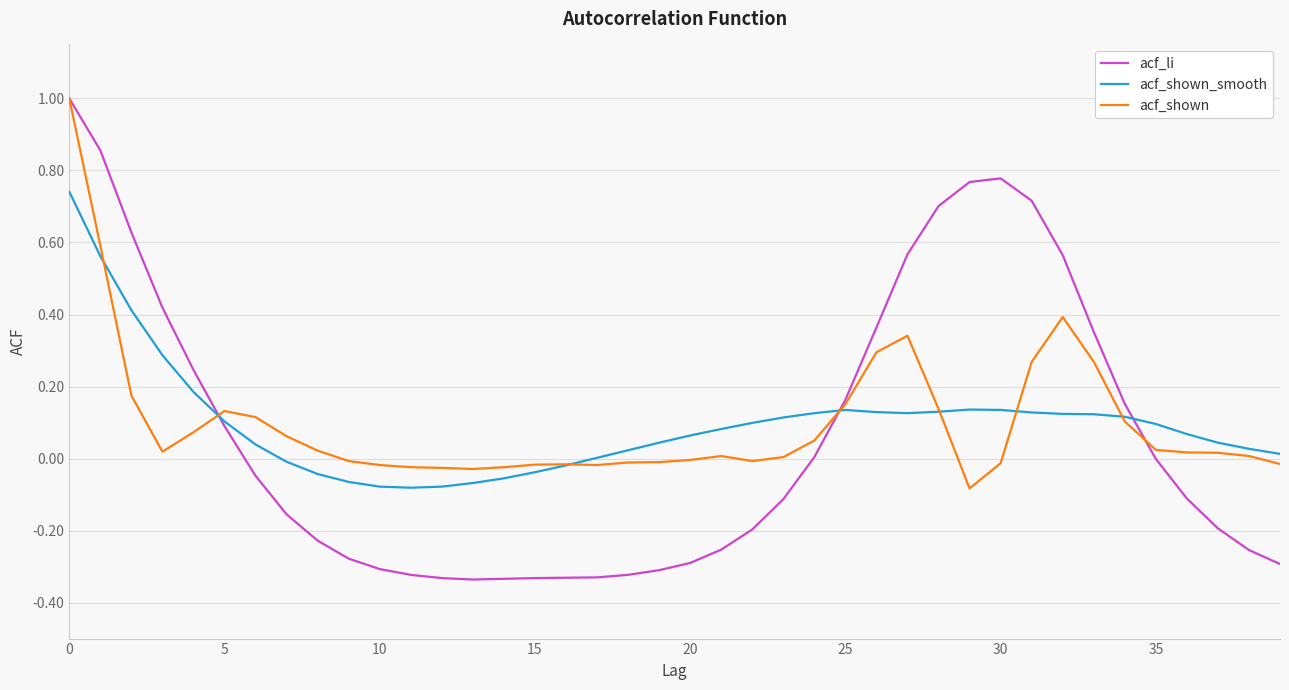

What is the highest value of the acf_li series?

1.0